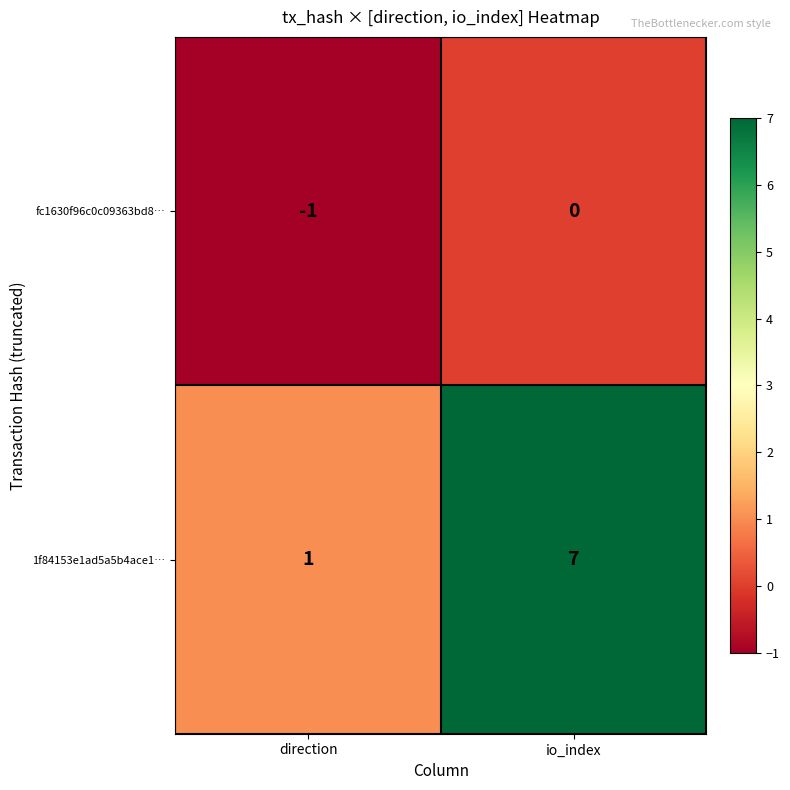

What is the greatest value displayed?

7